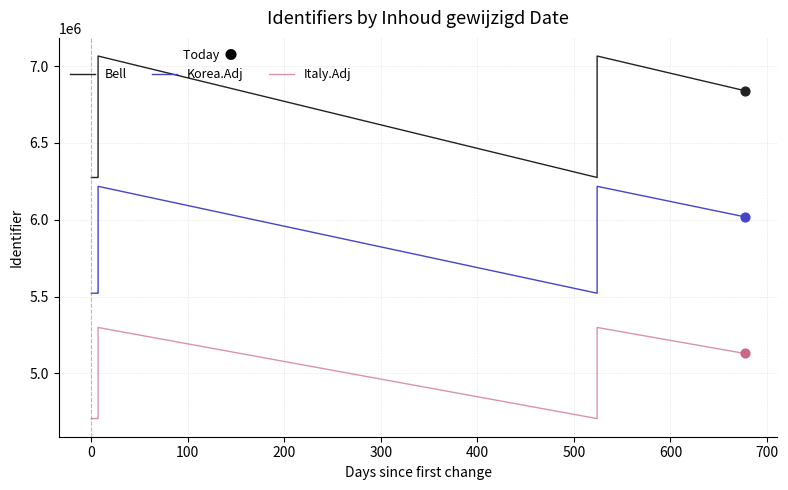

Is the value of Italy.Adj at −100 greater than the value of Bell at 600?

No